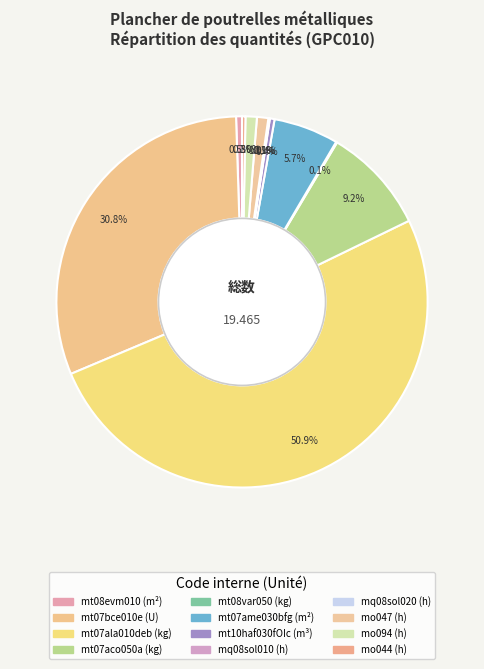

Rank the categories by value from highest to lowest.

mt07ala010deb, mt07bce010e, mt07aco050a, mt07ame030bfg, mo047, mo094, mt08evm010, mt10haf030fOIc, mo044, mt08var050, mq08sol020, mq08sol010